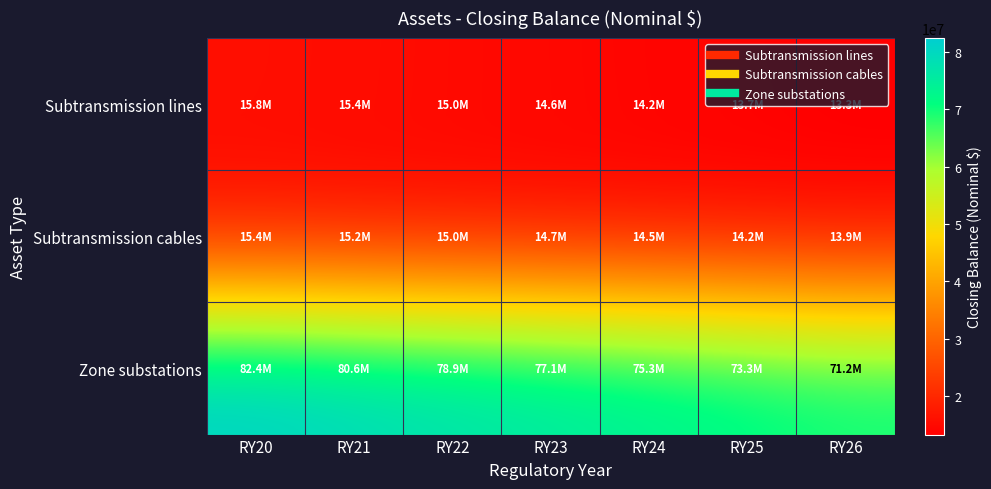

Between RY21 and RY25, which is larger?

RY21